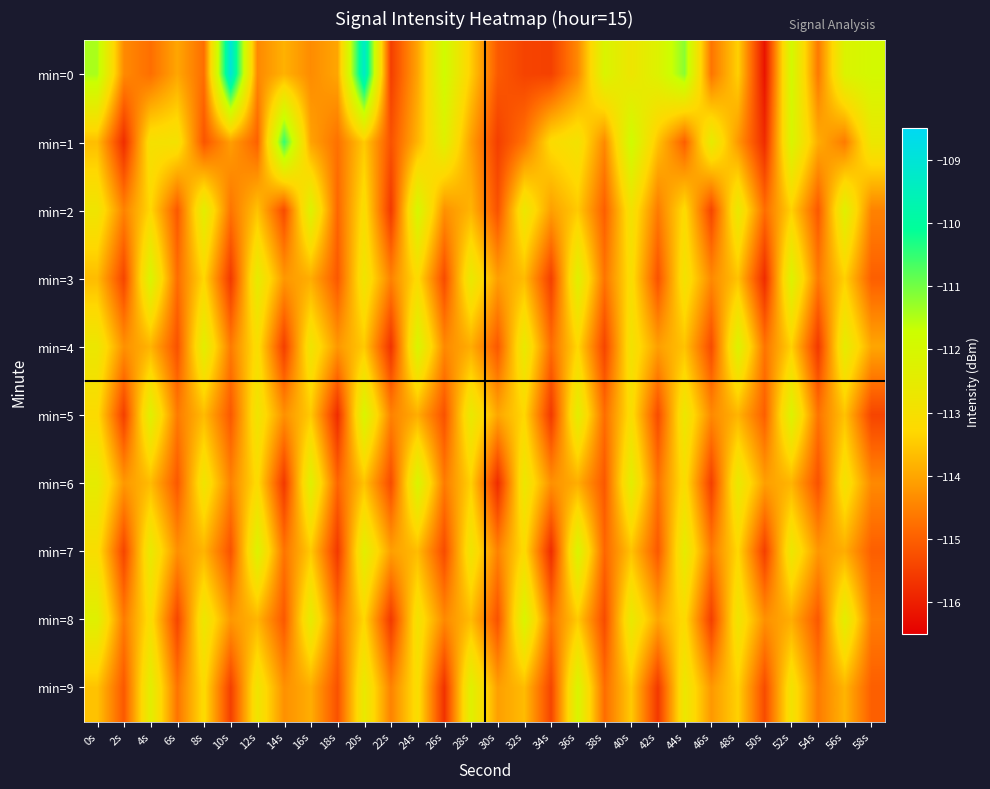

Between 58s and 44s, which is larger?

44s